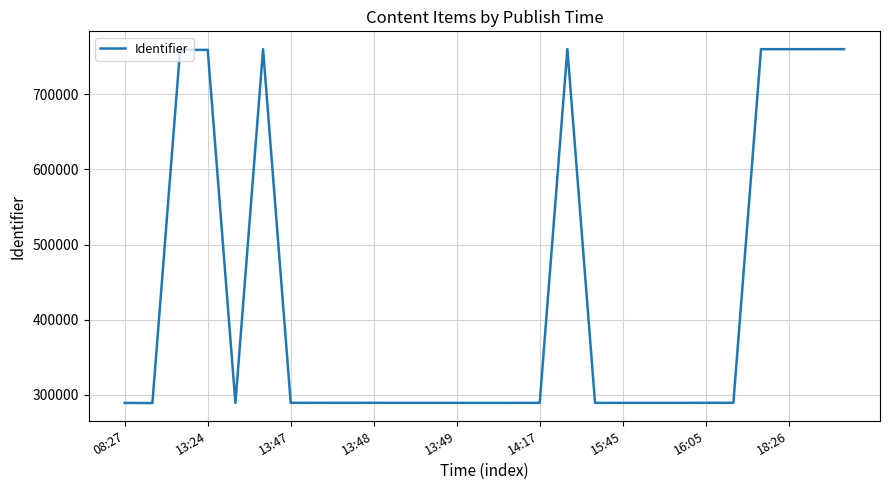

What is the smallest value displayed?

289076